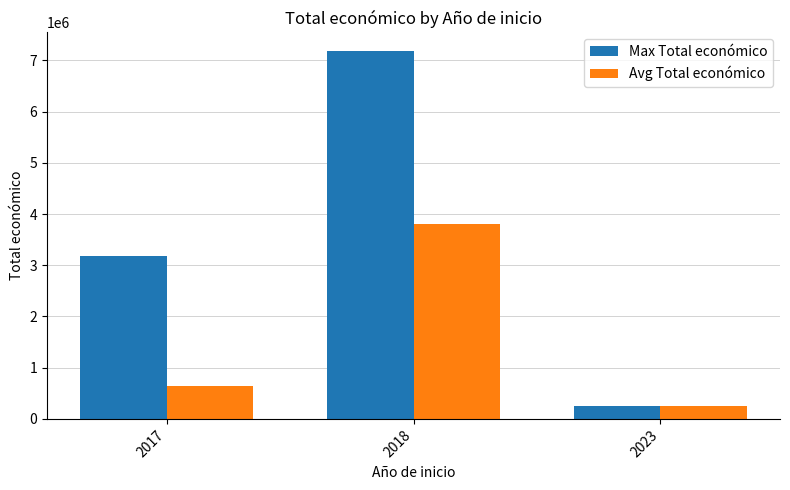

At which label does Avg Total económico first exceed 639819?

2017